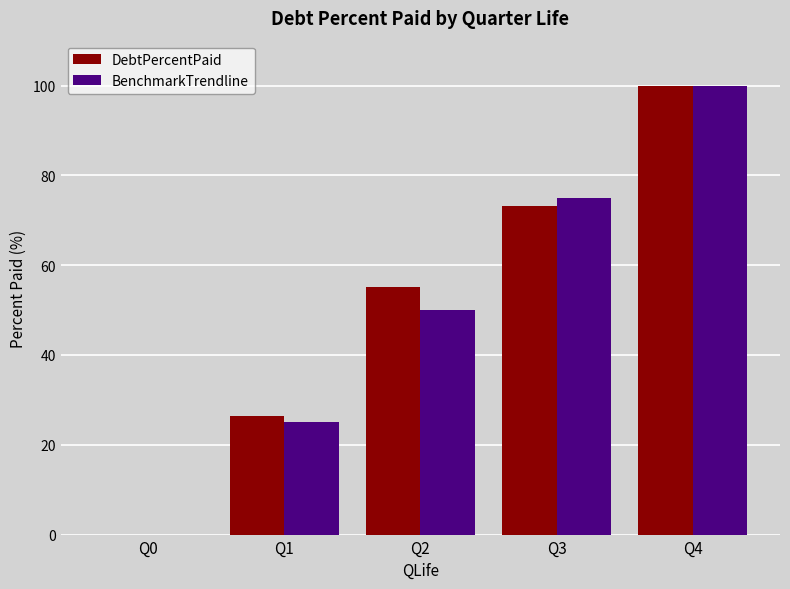

At which label is DebtPercentPaid closest to 50?

Q2